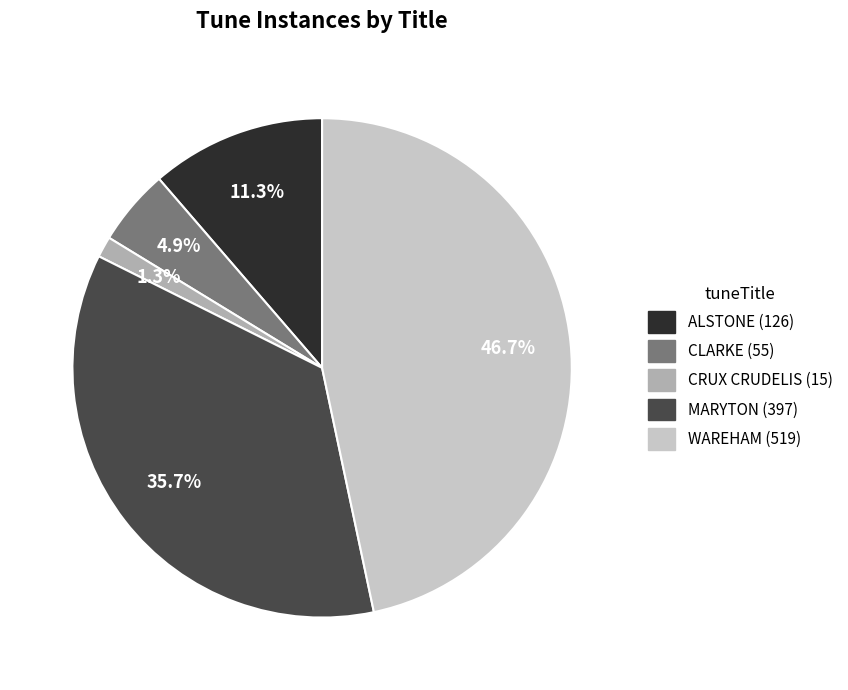

Does ALSTONE represent more than half of the total?

No